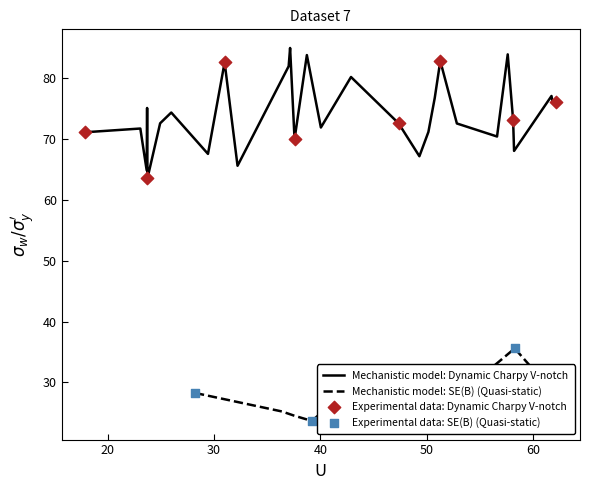

At how many categories does at least one series exceed 39?

37